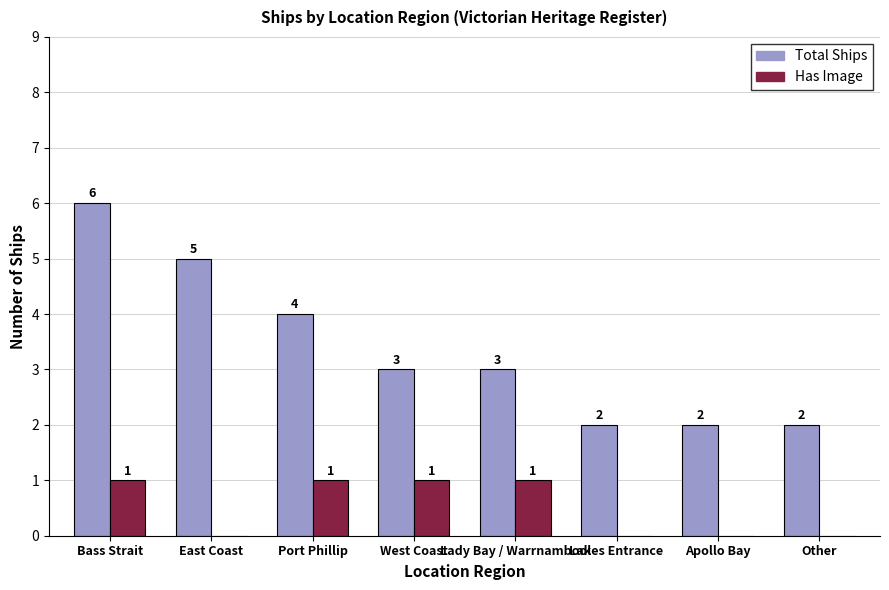

Where is Total Ships nearest to the value 4?

Port Phillip